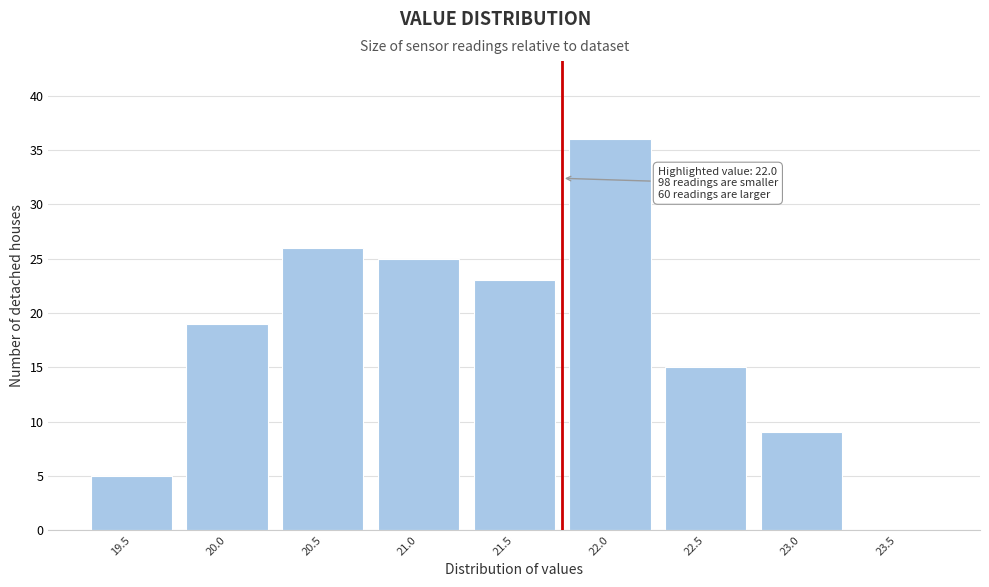

Reading right to left, what are all the values shown in this chart?

23.5=0	23.0=9	22.5=15	22.0=36	21.5=23	21.0=25	20.5=26	20.0=19	19.5=5